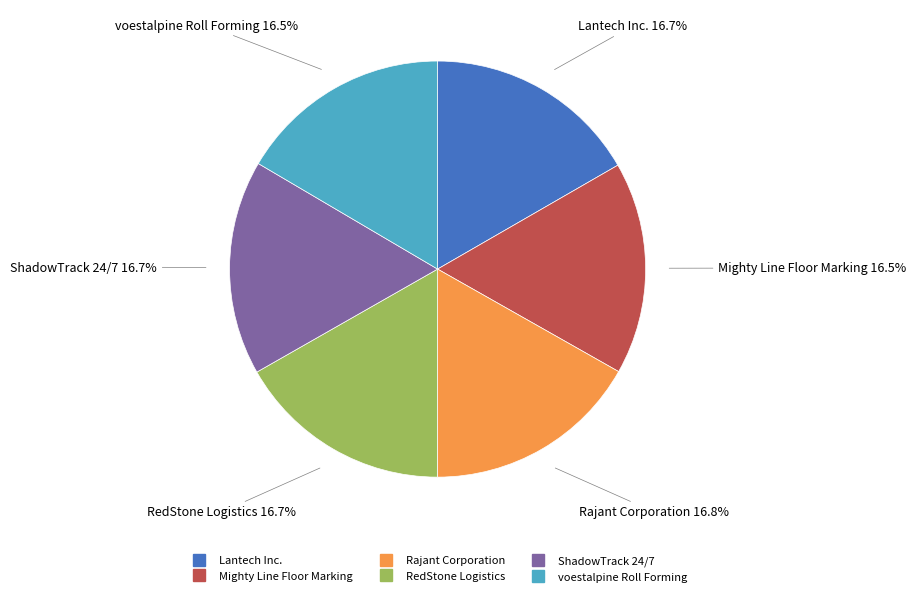

Approximately how many times larger is the value at RedStone Logistics compared to Lantech Inc.?

1.0